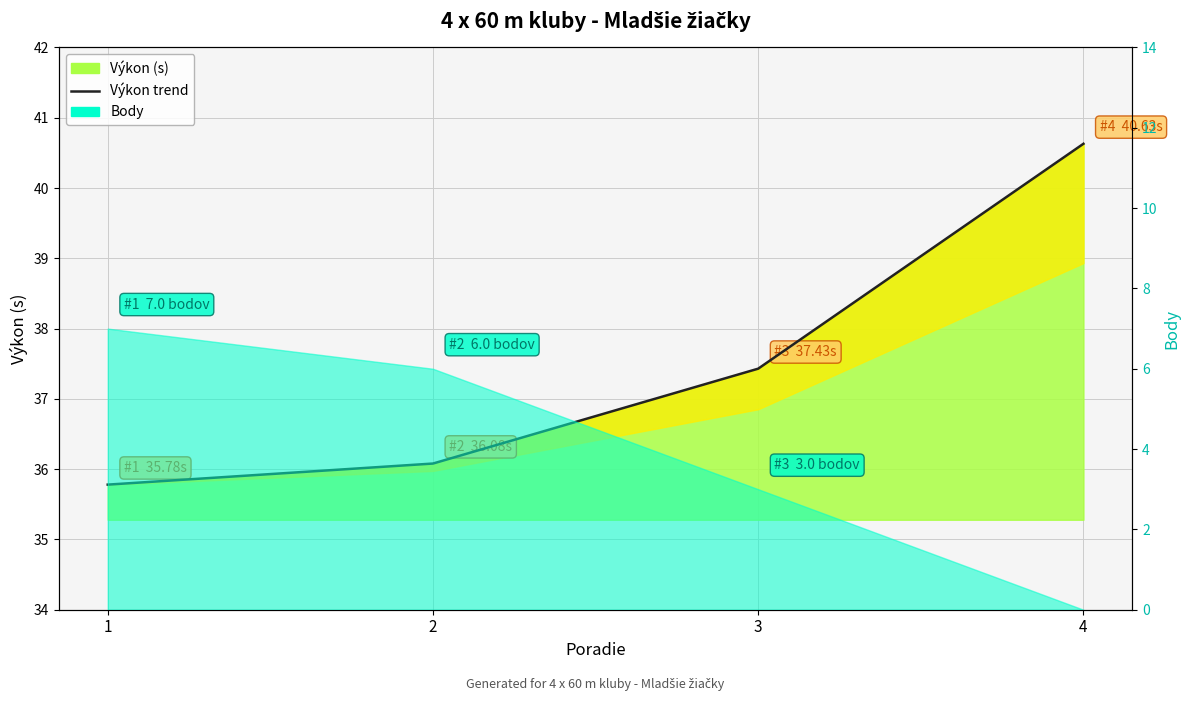

List the labels in order of value, largest first.

4, 3, 2, 1